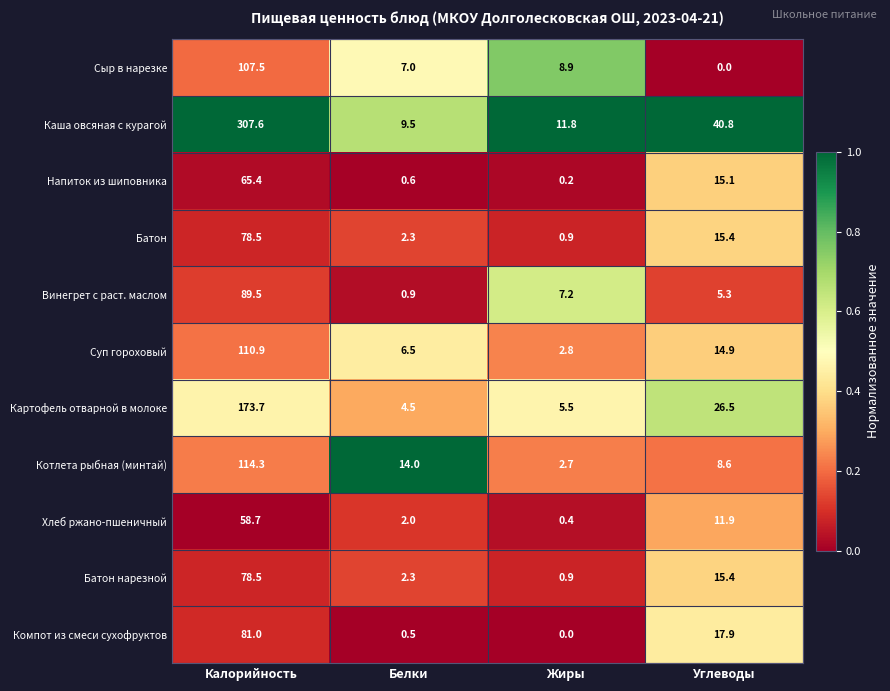

Rank the categories by Батон нарезной value from highest to lowest.

Калорийность, Углеводы, Белки, Жиры